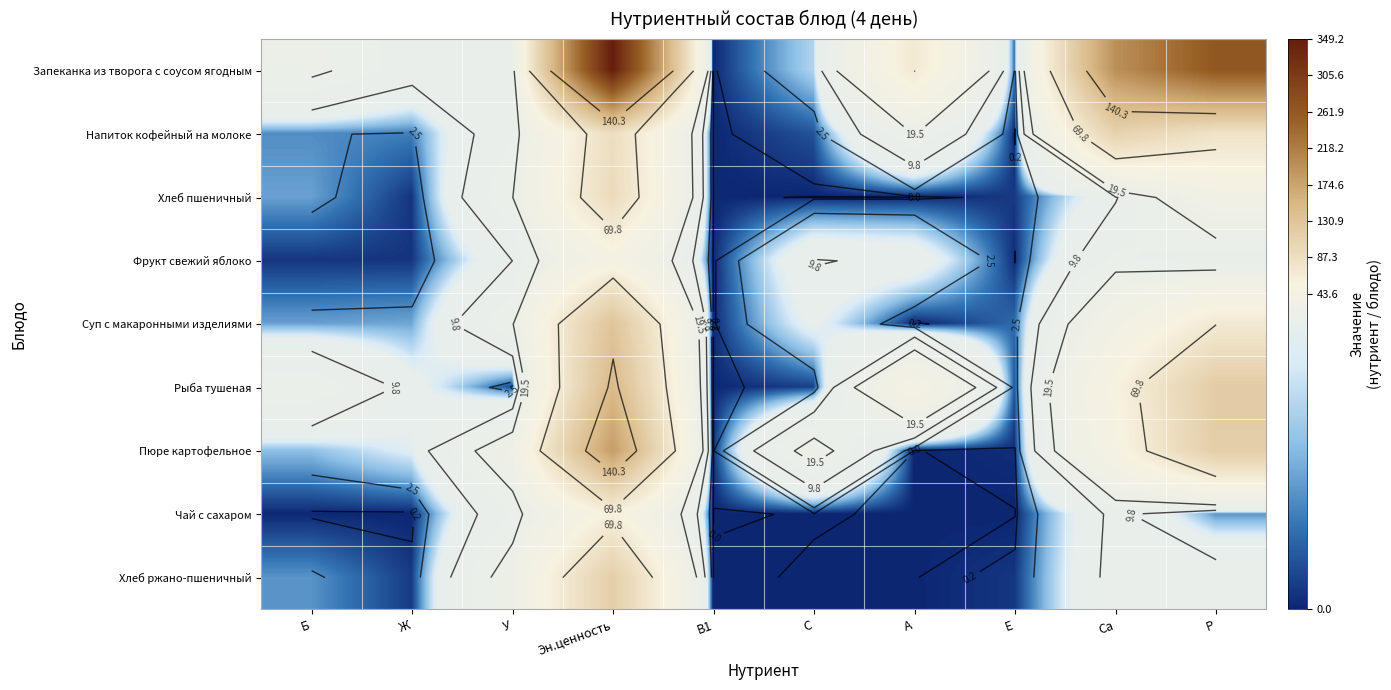

Where is Хлеб пшеничный nearest to the value 47?

Р